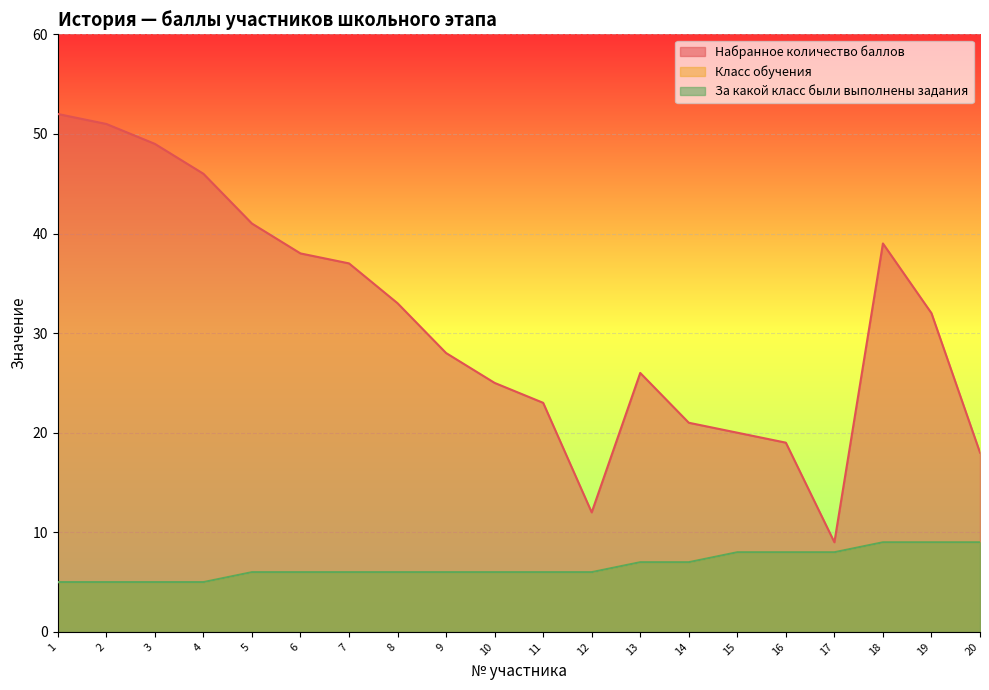

Which series has the largest total across all categories?

Набранное количество баллов